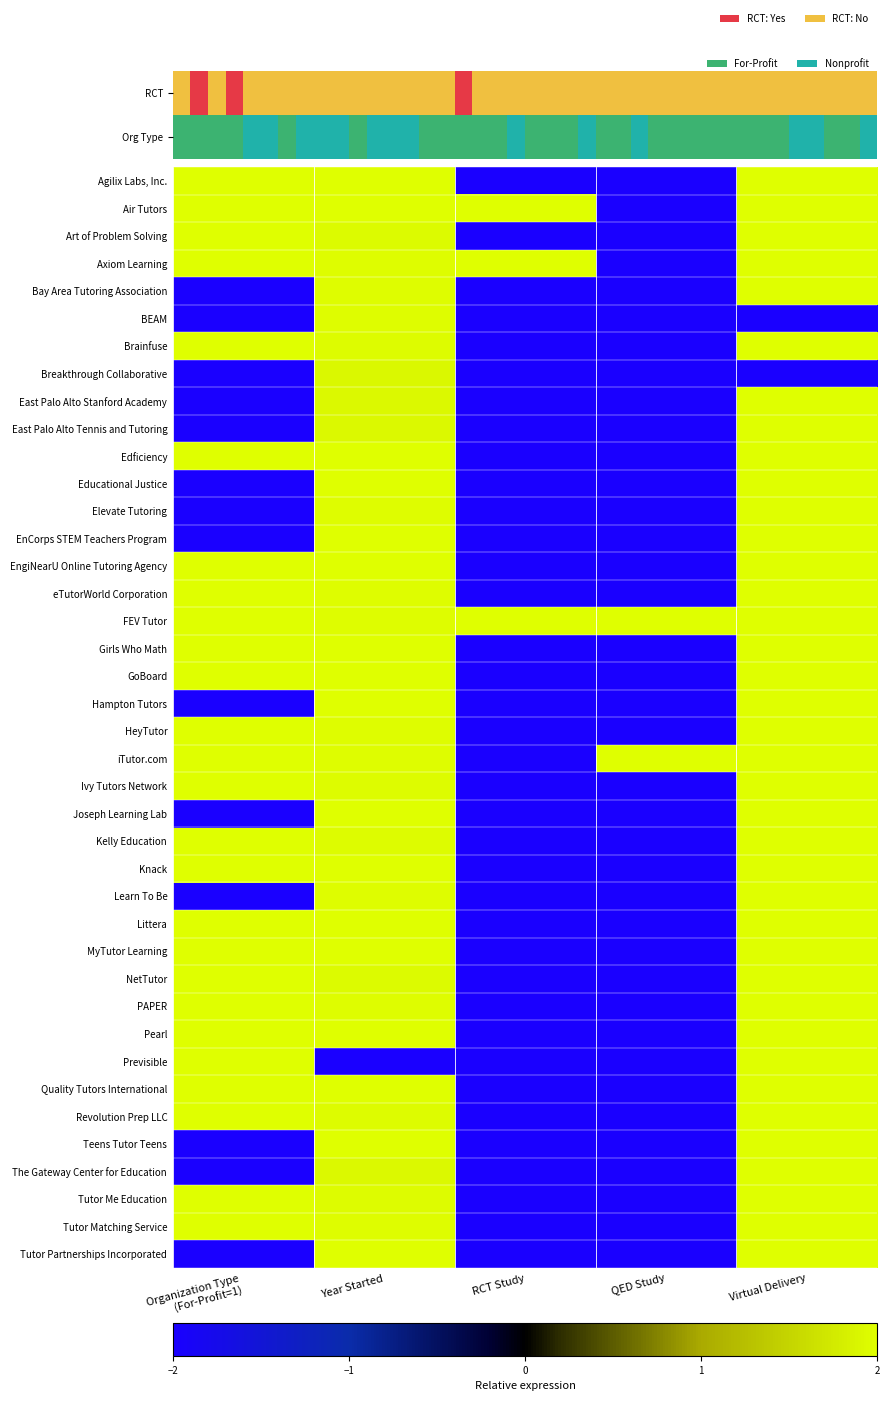

What is the highest value of the HeyTutor series?

2.0